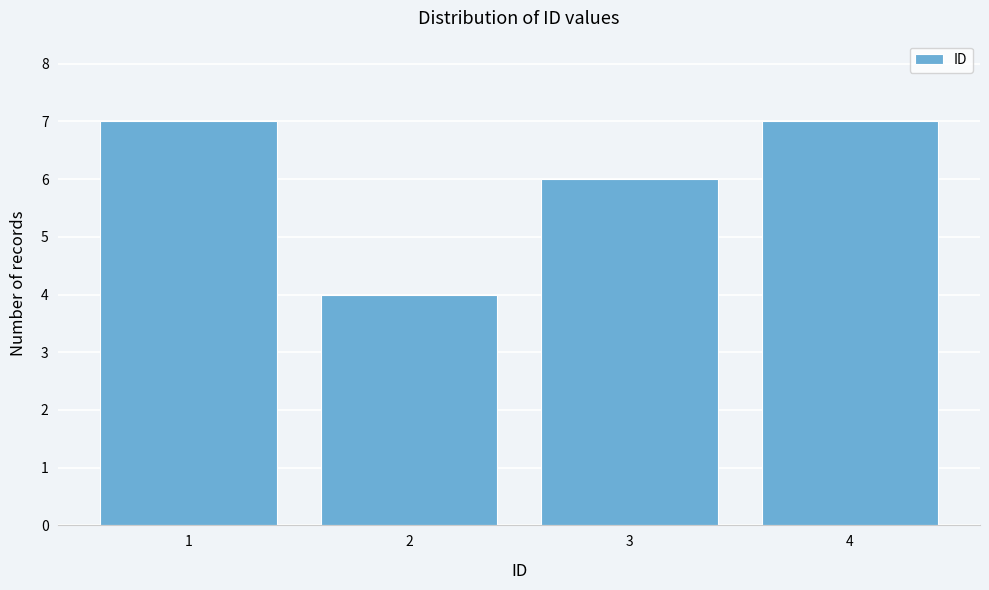

Reading left to right, list all the values displayed in this chart.

1=7	2=4	3=6	4=7